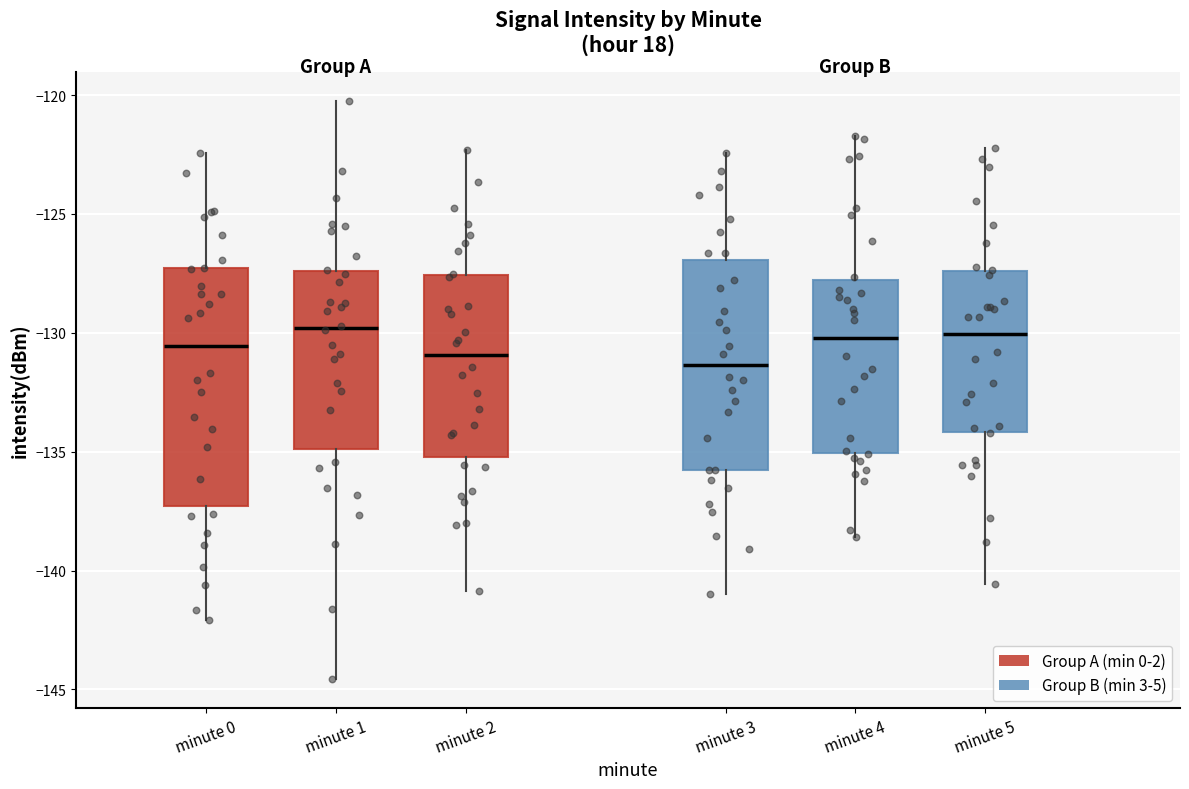

Which box is the tallest, from its lower edge to its upper edge?

minute 0